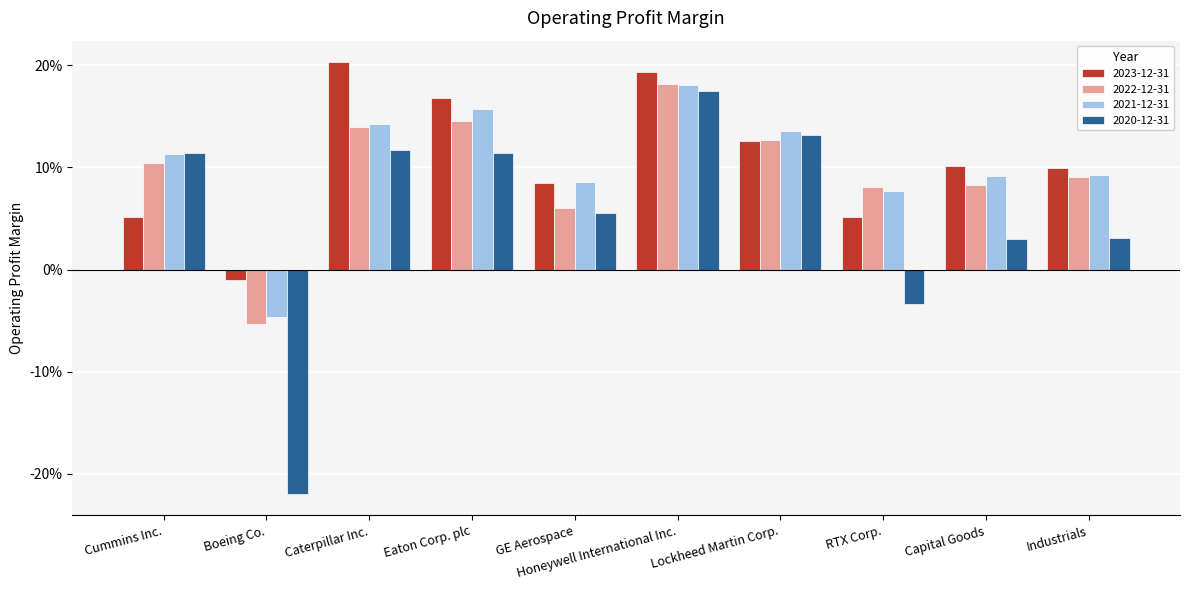

Does the chart contain stacked bars?

No